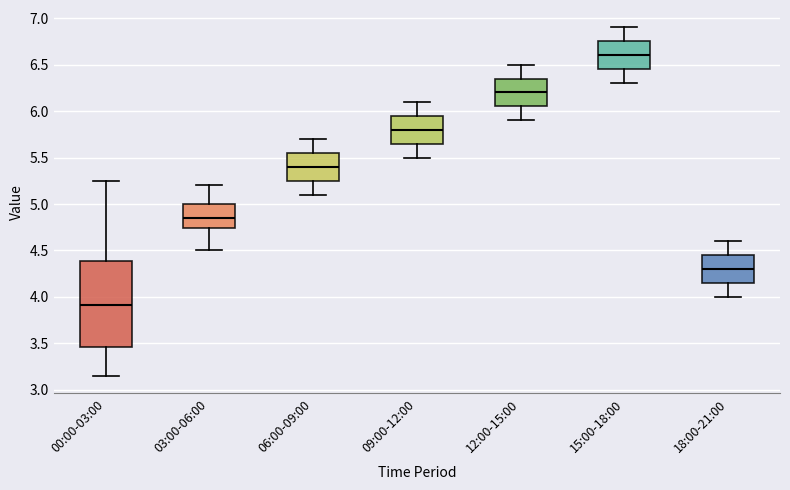

Where is the upper edge of the box for 06:00-09:00 on the y-axis? The values are not printed on the chart, so give them approximately, as read against the axis.

5.55